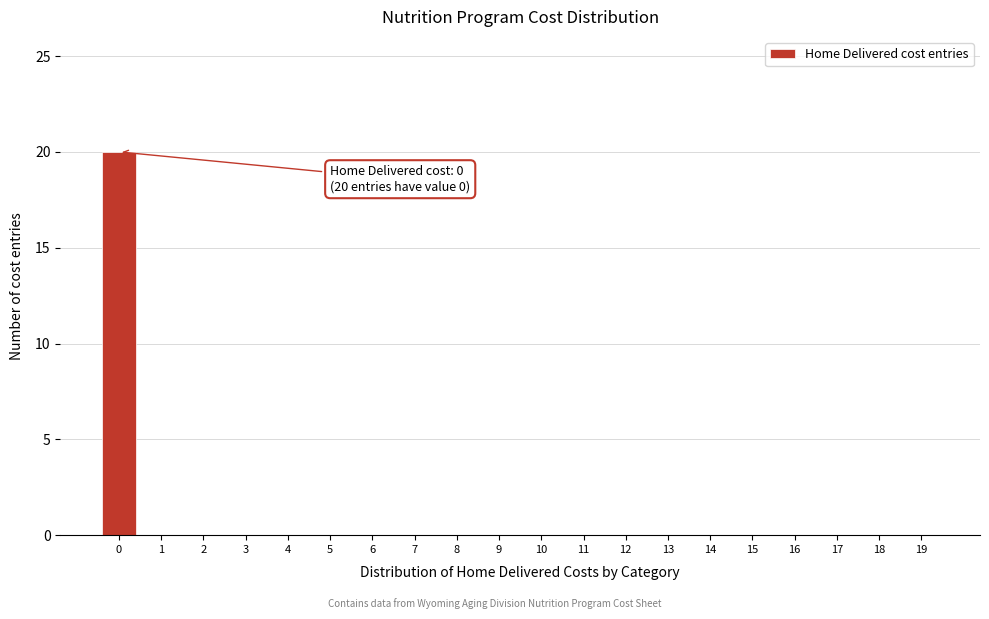

Reading left to right, list all the values displayed in this chart.

0=20	1=0	2=0	3=0	4=0	5=0	6=0	7=0	8=0	9=0	10=0	11=0	12=0	13=0	14=0	15=0	16=0	17=0	18=0	19=0